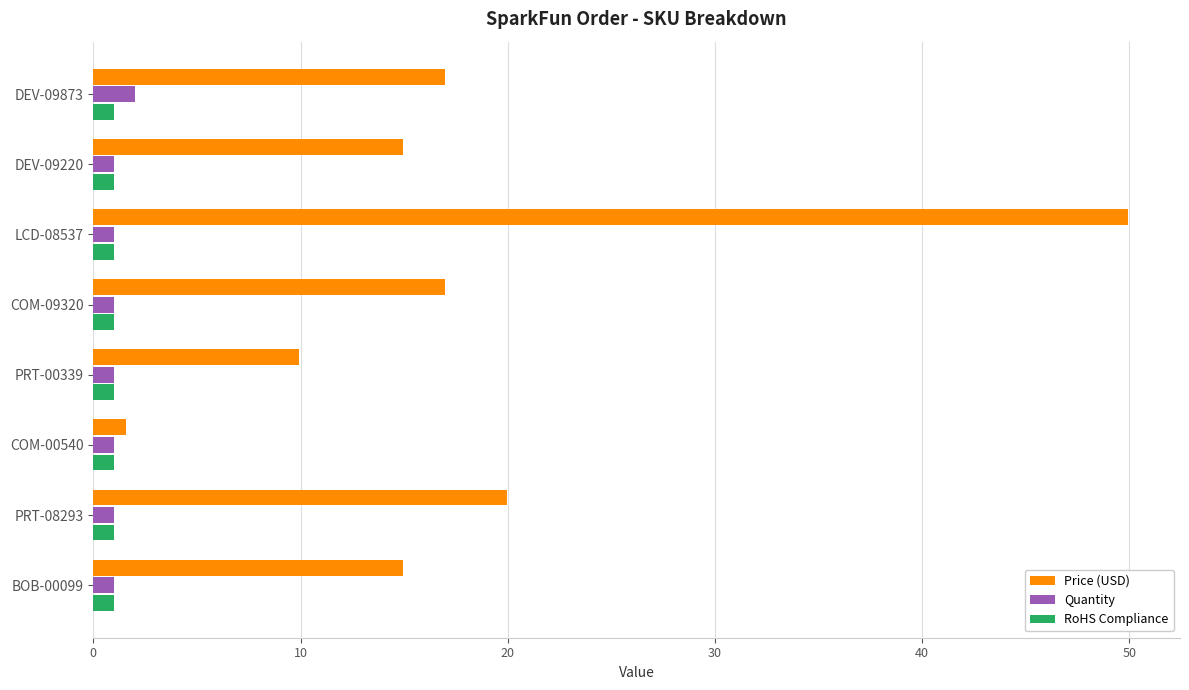

Between COM-09320 and PRT-00339, which series saw the biggest shift?

Price (USD)